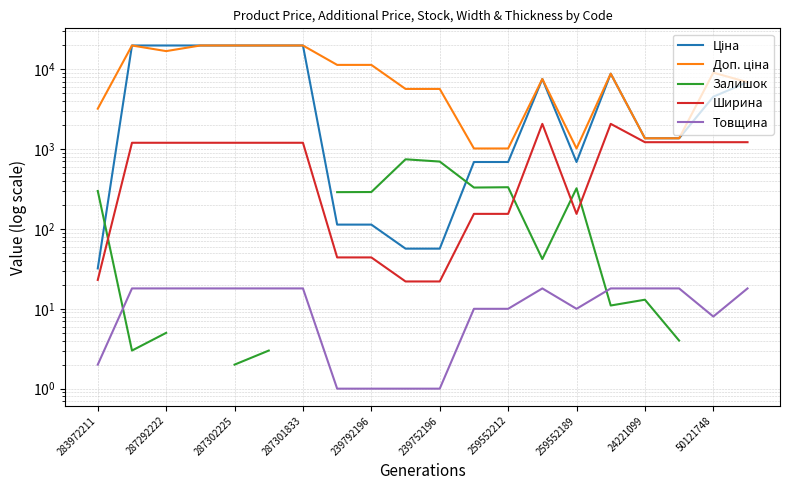

What is the difference between the second highest and minimum values in the Ширина series?

2048.0